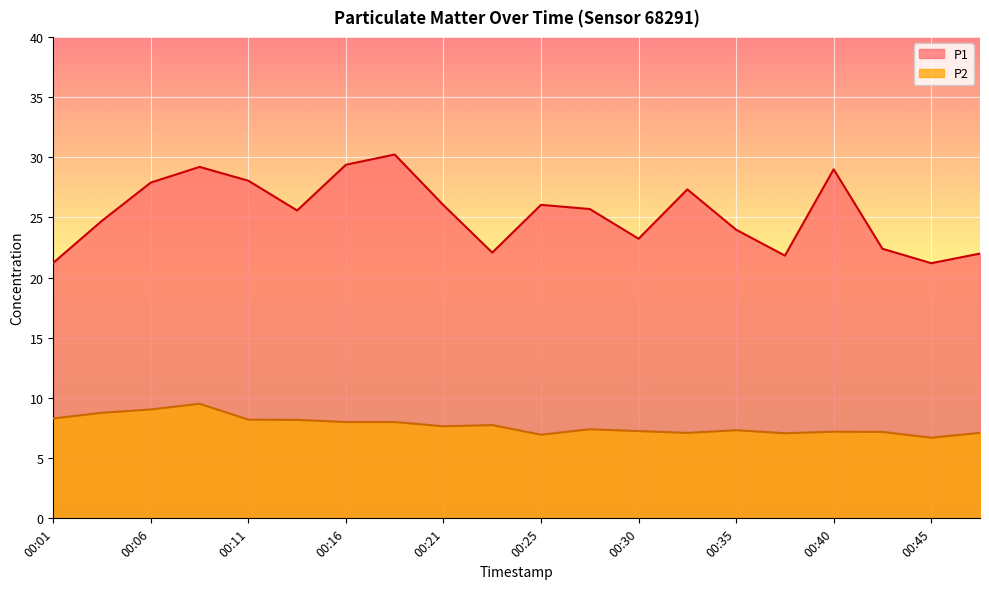

Count the number of categories in the chart.

20